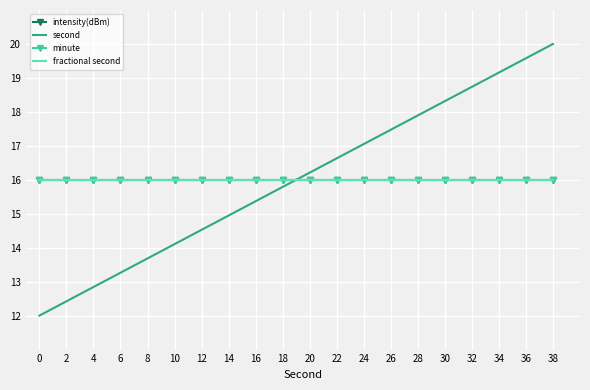

The second series shows 12.8 at 4. True or false?

True